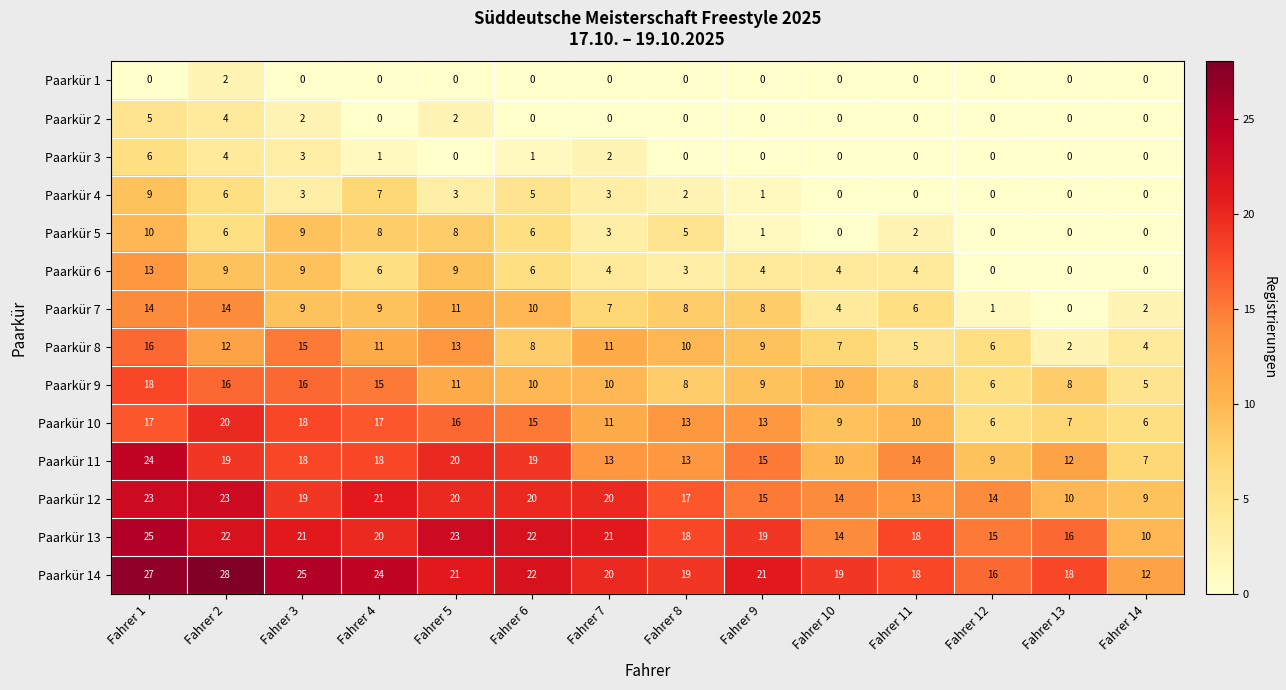

Which series changed the most between Fahrer 2 and Fahrer 14?

Paarkür 14